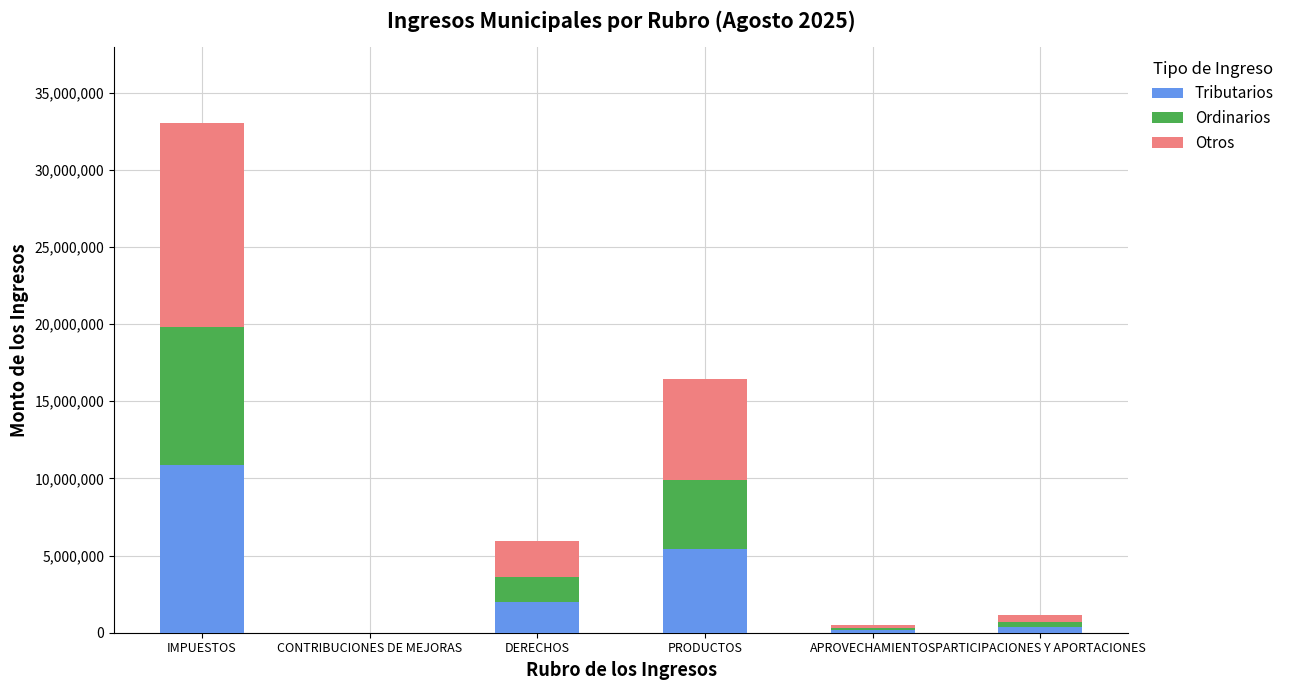

What is the maximum value for Tributarios?

10893297.5